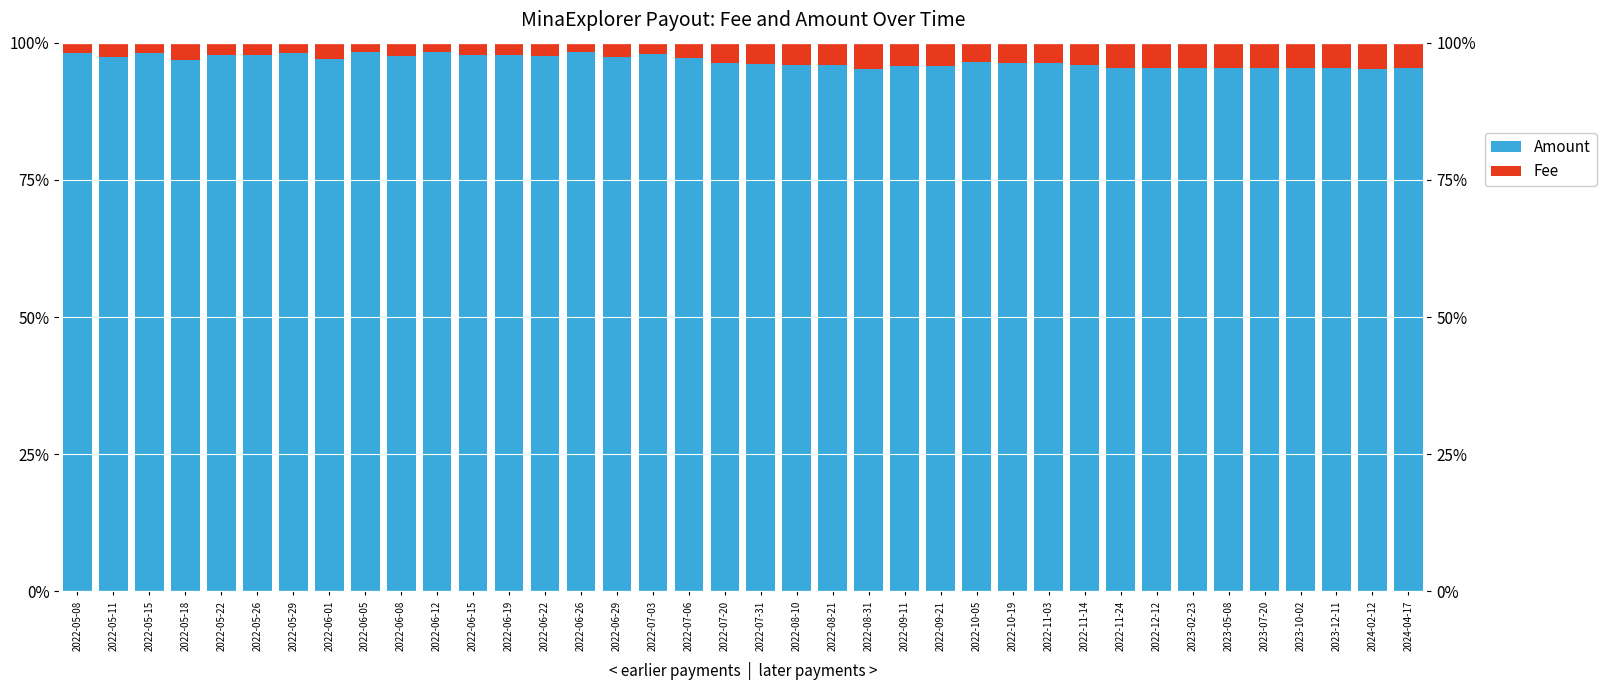

Rank the series by their maximum value, from highest to lowest.

Amount, Fee